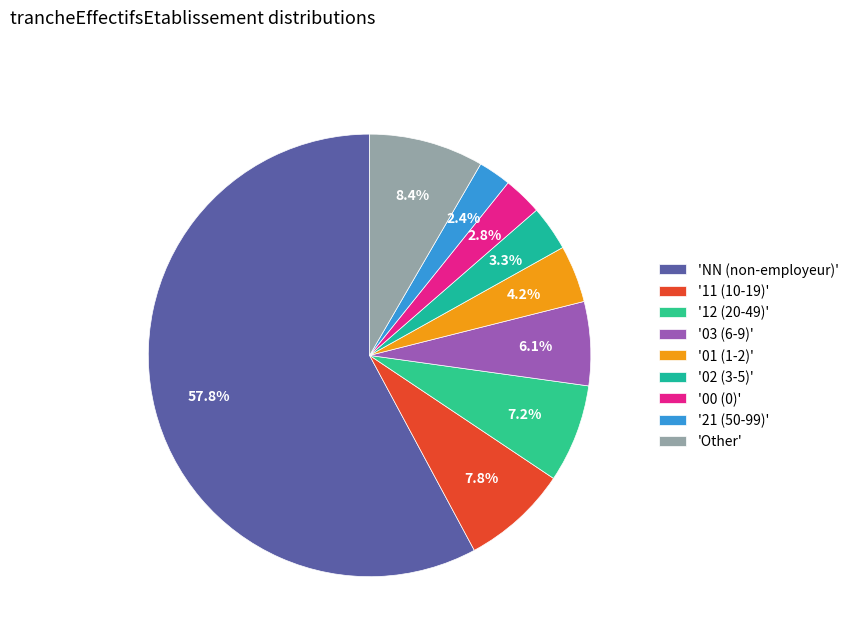

How many segments does this pie chart have?

9